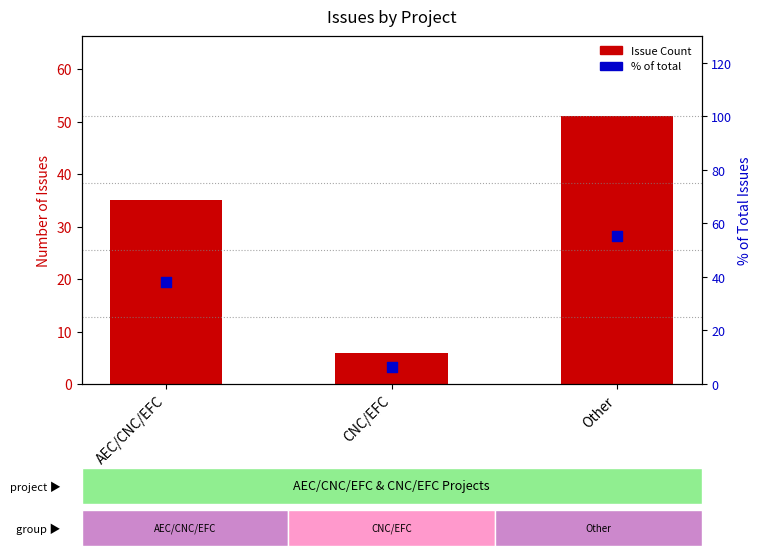

Is the value of Issue Count at AEC/CNC/EFC greater than the value of % of total at AEC/CNC/EFC?

No